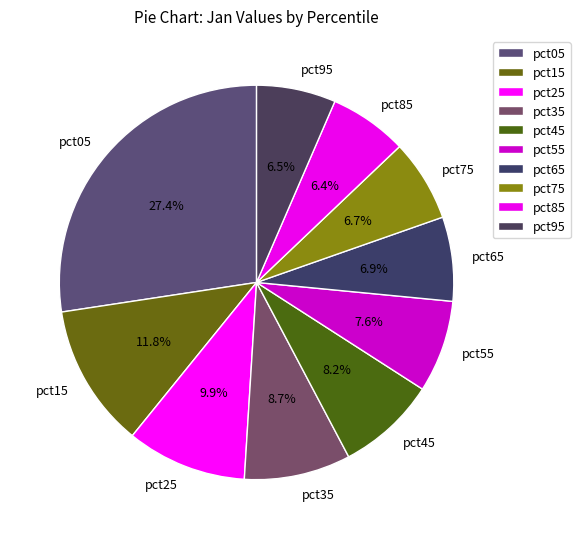

Count the number of slices in the pie.

10